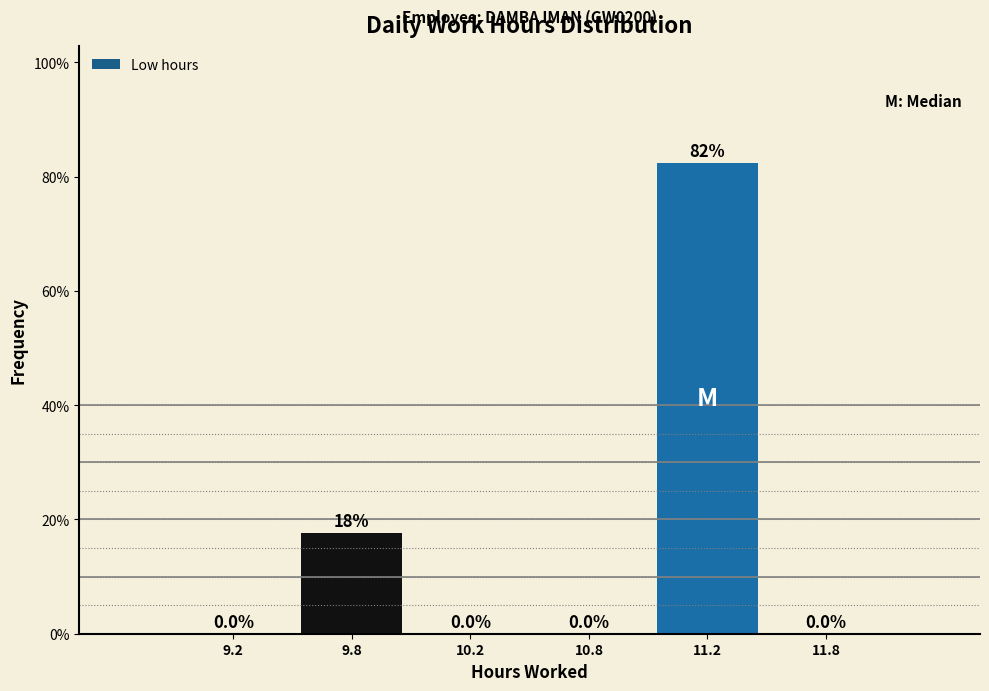

Reading left to right, what are all the values shown in this chart?

9.2=0.0	9.8=17.6	10.2=0.0	10.8=0.0	11.2=82.4	11.8=0.0